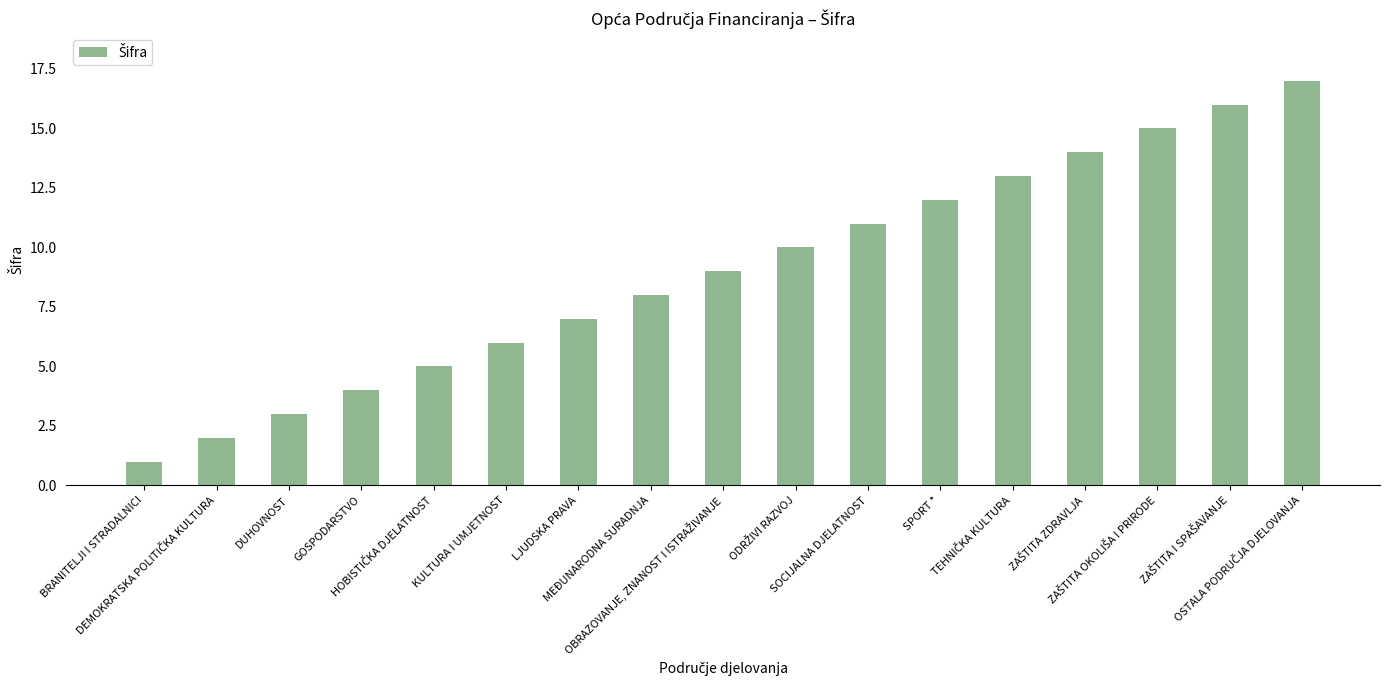

What is the average value?

9